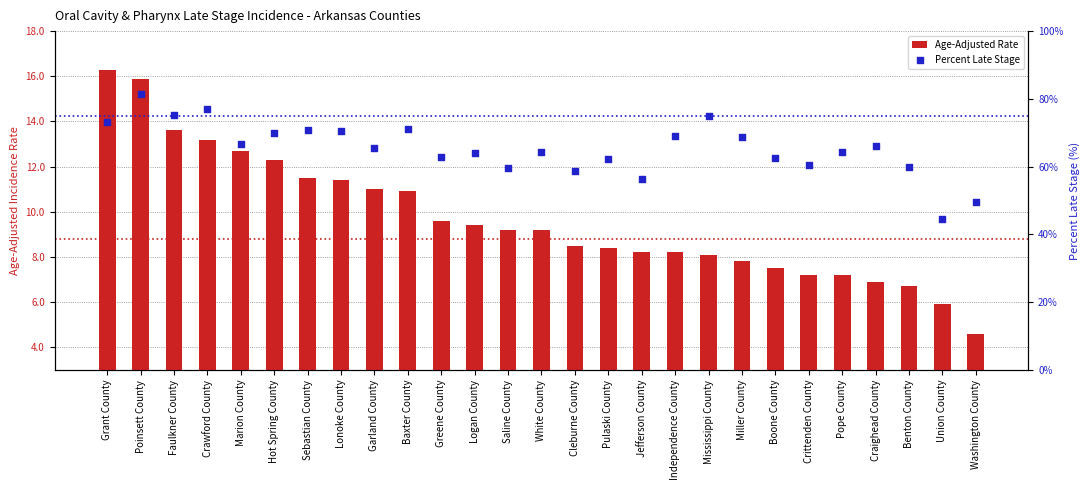

At how many categories does at least one series exceed 56?

25